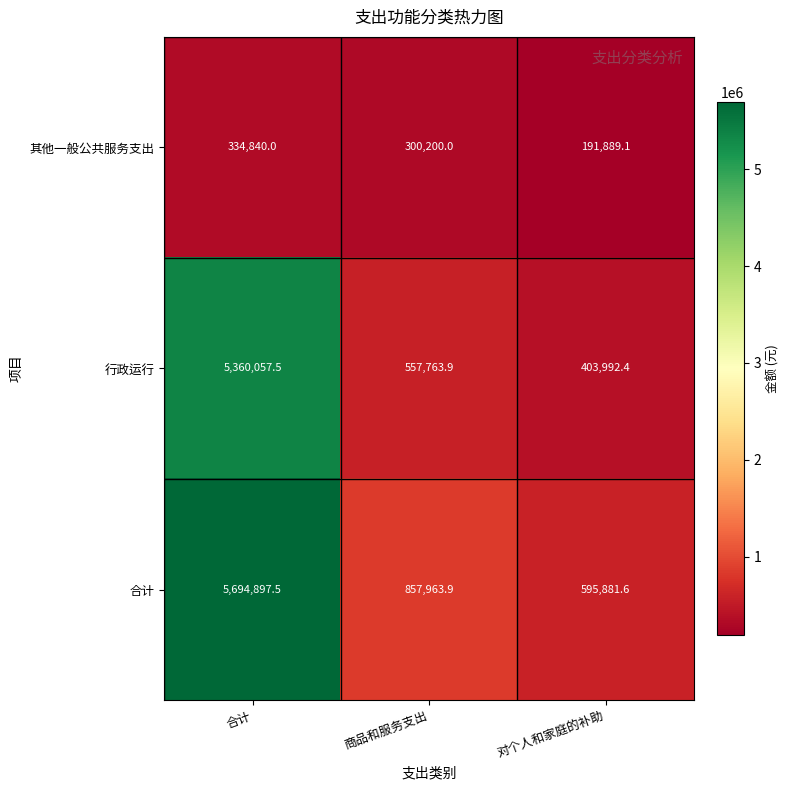

How many data points does each series have?

3